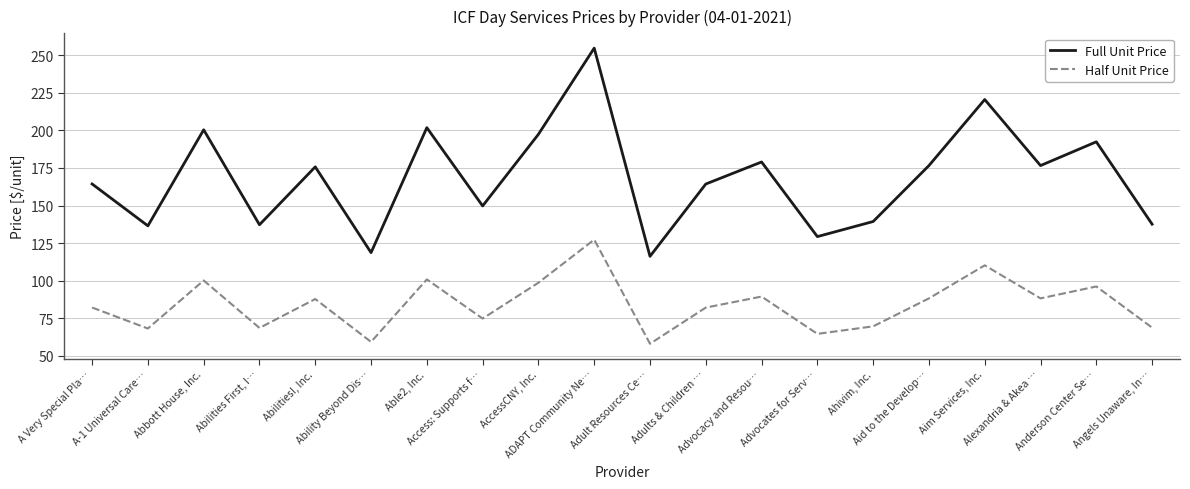

What is the sum of the Full Unit Price values at Adults & Children … and Ability Beyond Dis…?

283.1